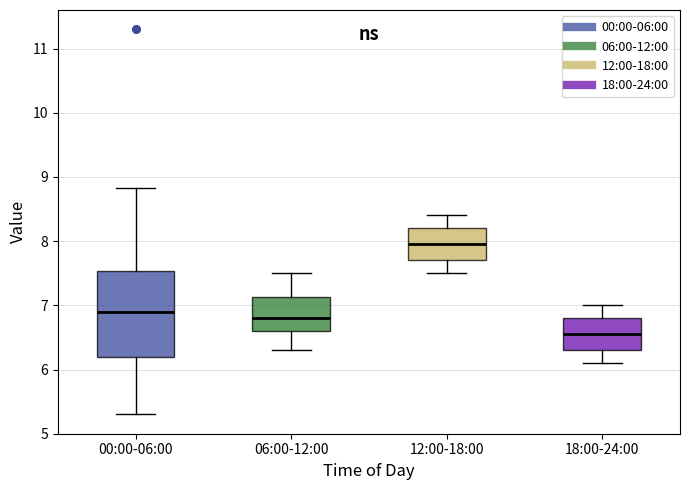

Where is the upper edge of the box for 00:00-06:00 on the y-axis? The values are not printed on the chart, so give them approximately, as read against the axis.

7.5